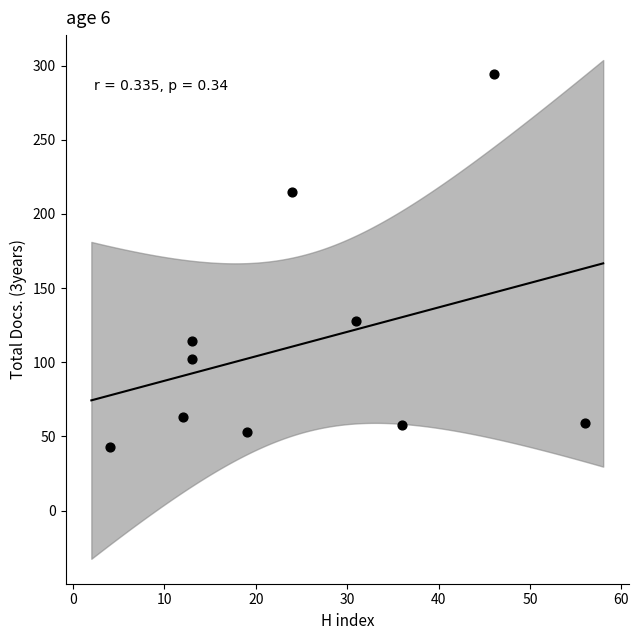

What is the average X value?

25